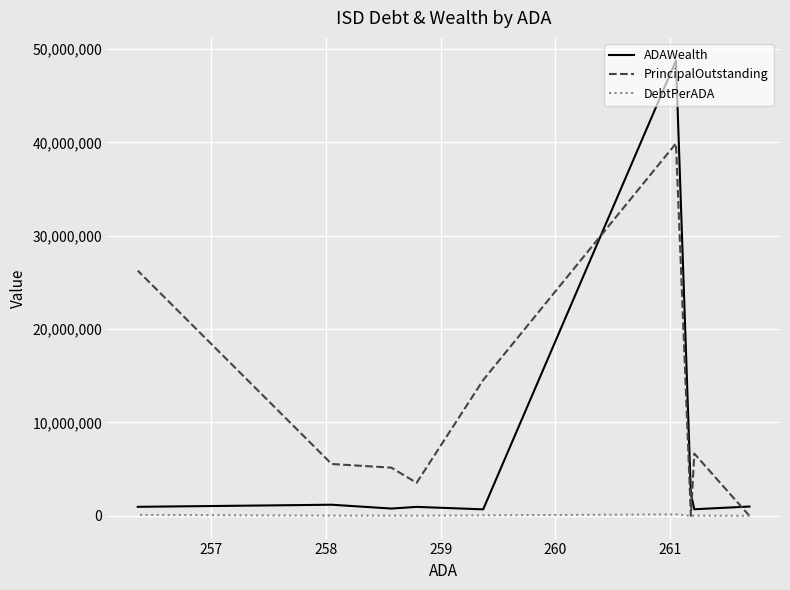

Is this an area chart (filled region under the line)?

No